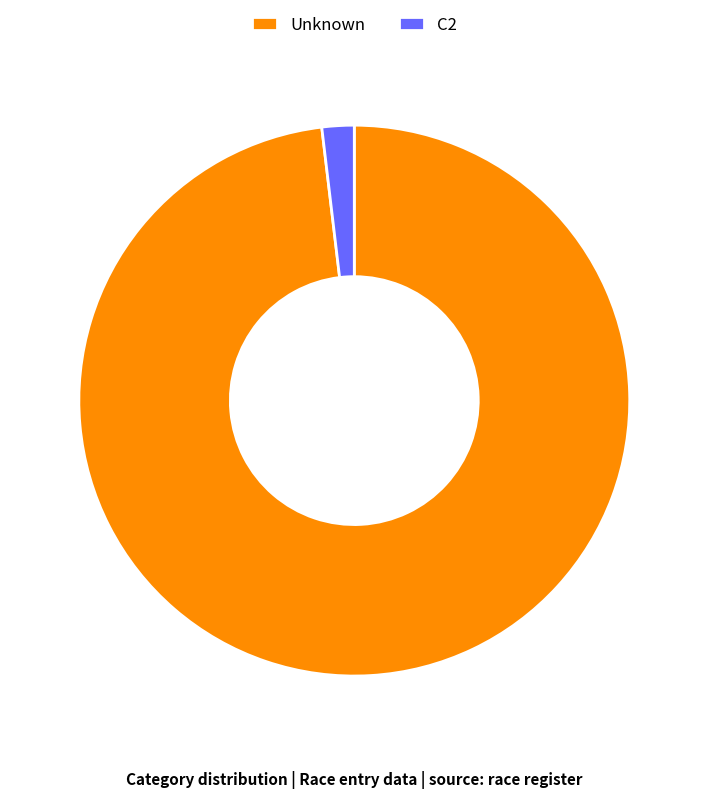

How many slices are in this pie chart?

2